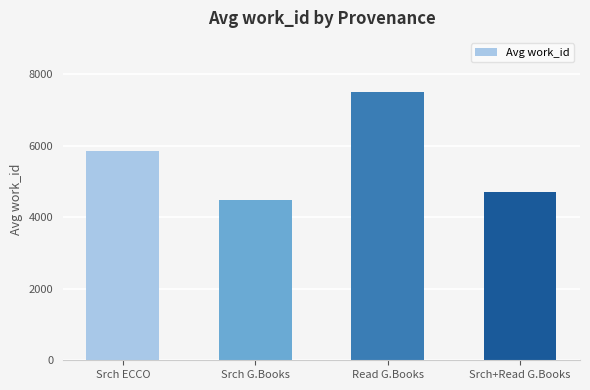

List the labels in order of value, smallest first.

Srch G.Books, Srch+Read G.Books, Srch ECCO, Read G.Books